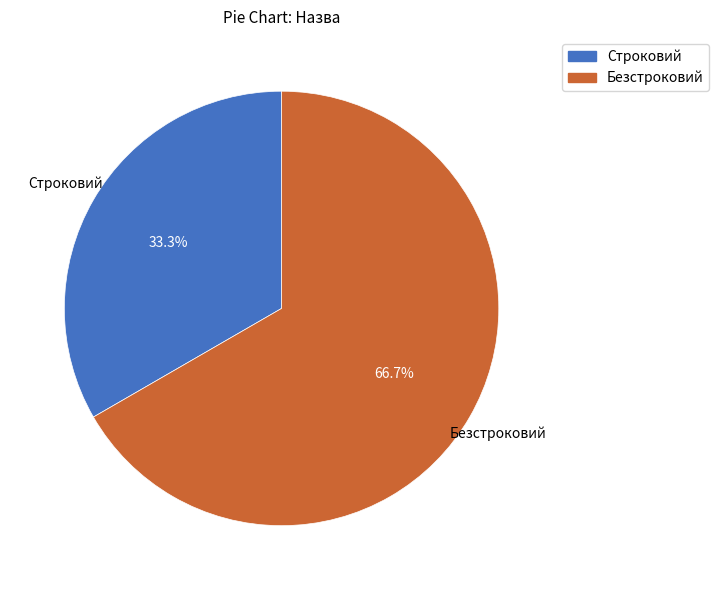

Which slice is the largest?

Безстроковий